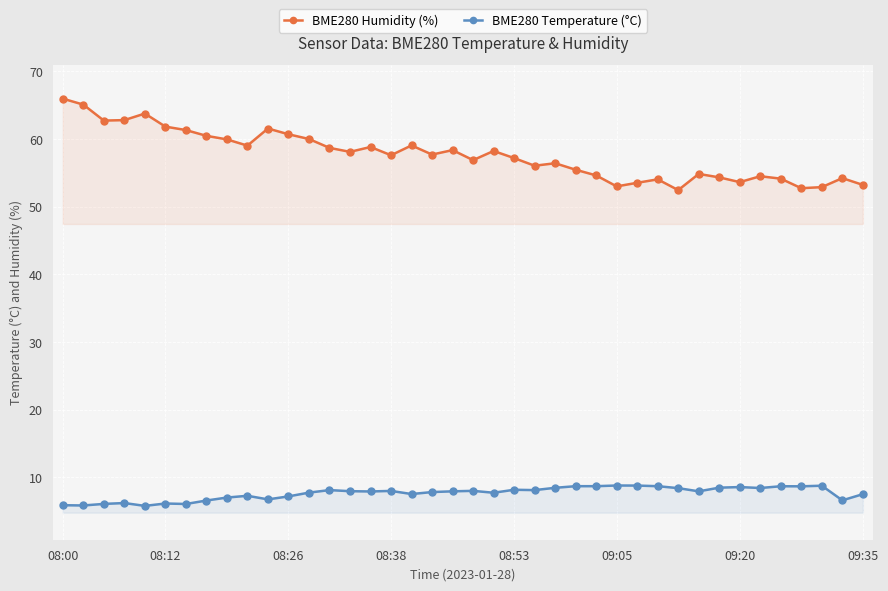

How many lines are shown in the chart?

2